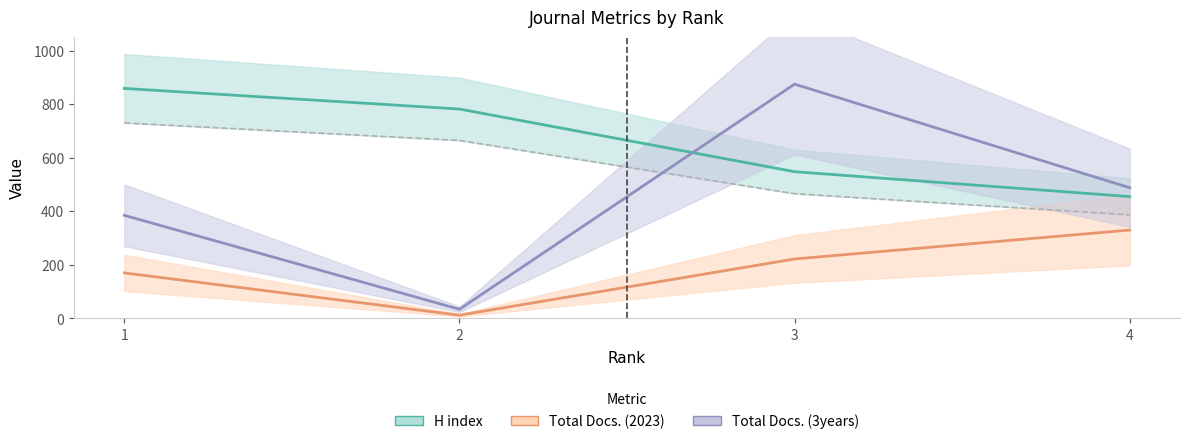

At which label does H index first exceed 782?

1